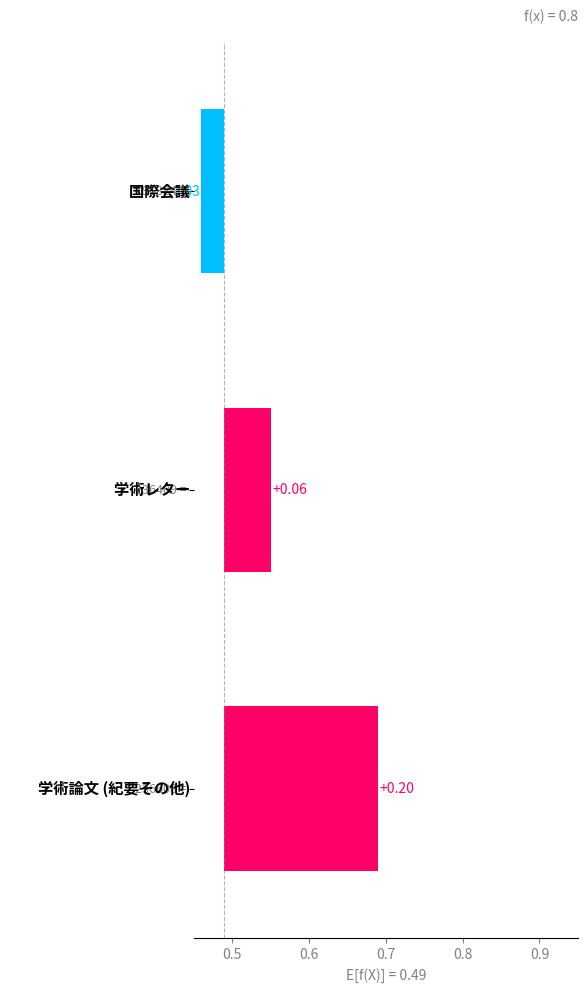

At which label is the value closest to 0?

国際会議